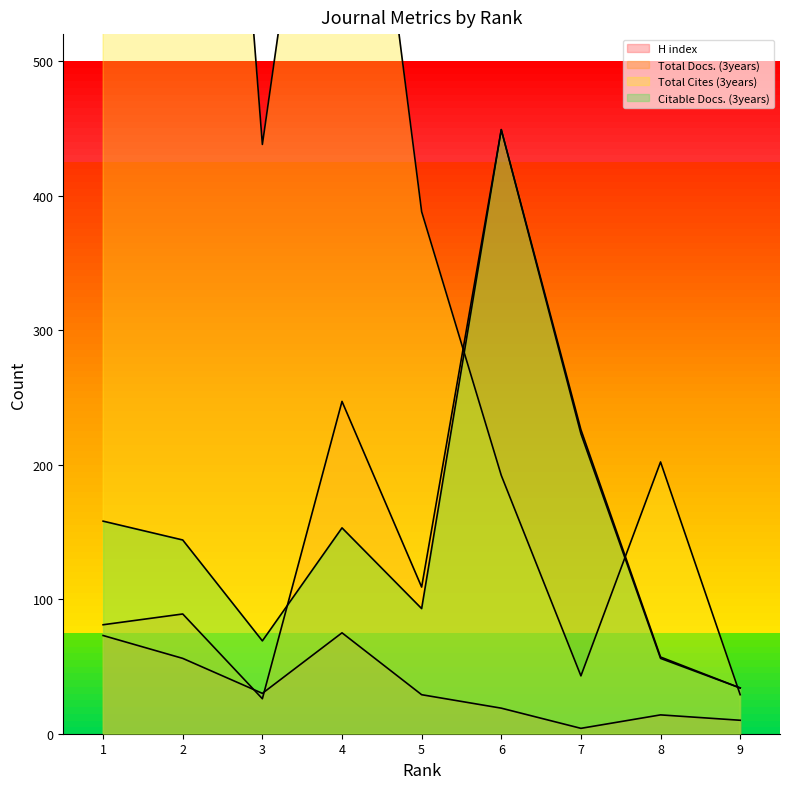

Is it true that Total Docs. (3years) equals 36 at 8?

False